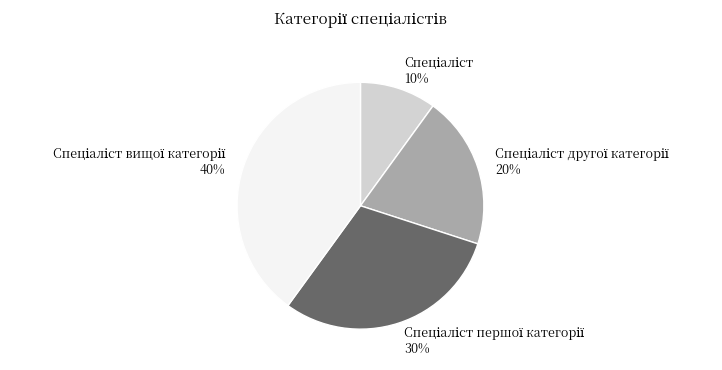

To the nearest percent, what is the difference between the largest and smallest slice percentages?

30%